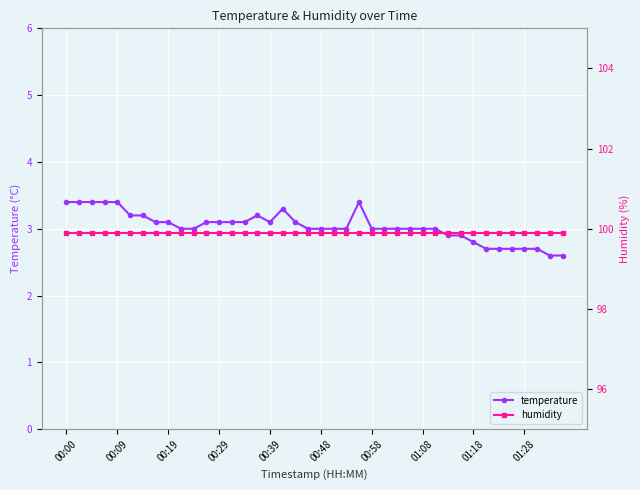

Is the value of temperature at 21 greater than the value of humidity at 22?

No